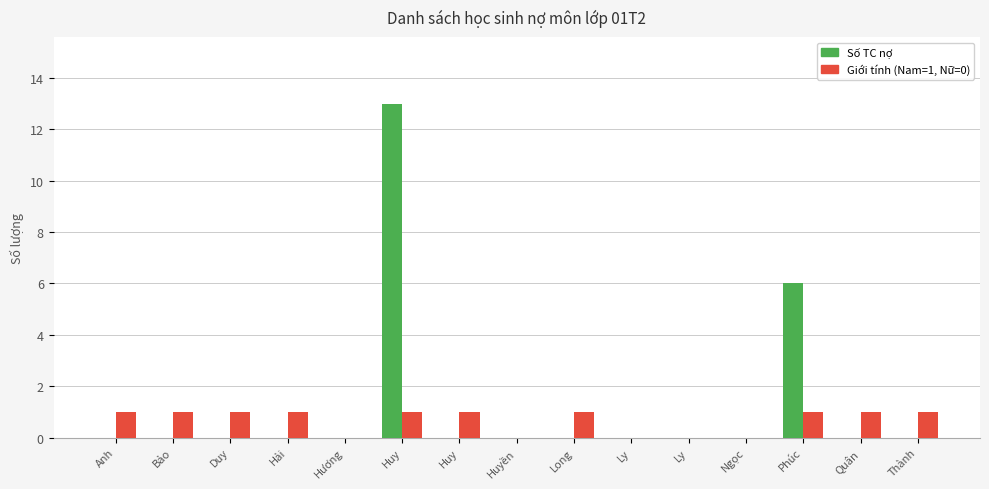

What is the total value across all series at Thành?

1